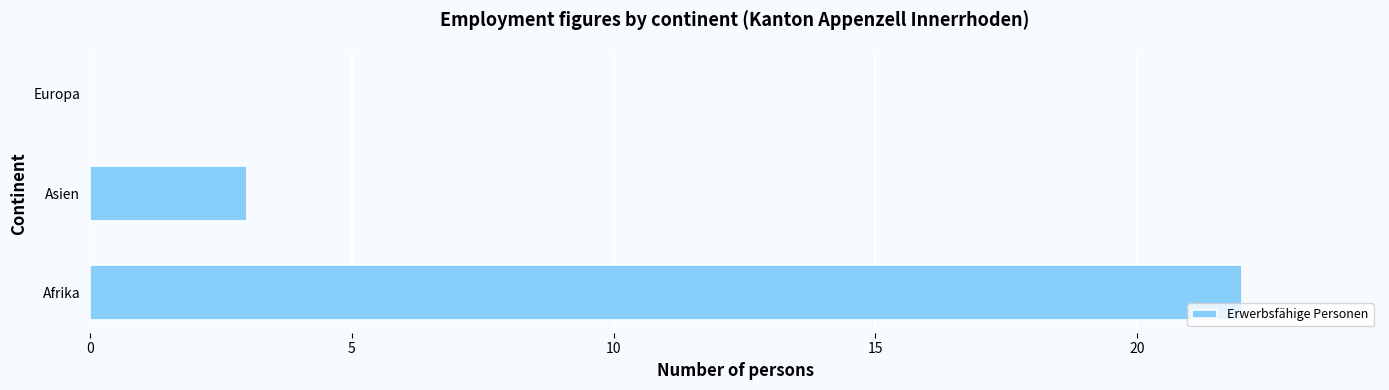

The chart shows a value of 3 at Asien. True or false?

True